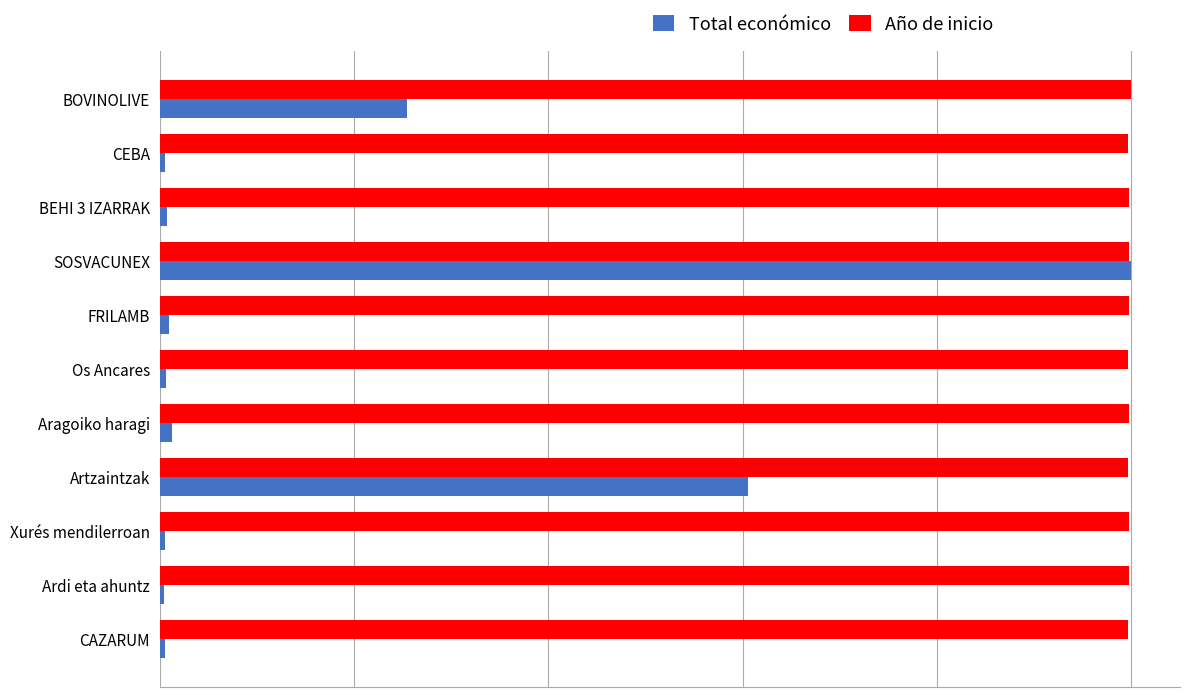

What are all the series names shown in the legend?

Total económico, Año de inicio